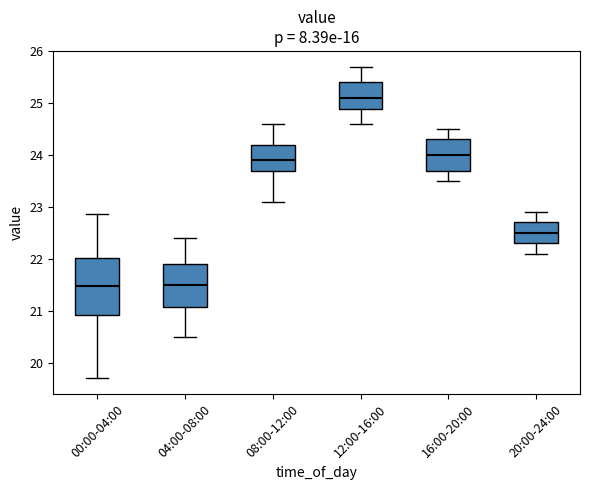

Comparing the boxes themselves (not the whiskers), which one is the tallest?

00:00-04:00